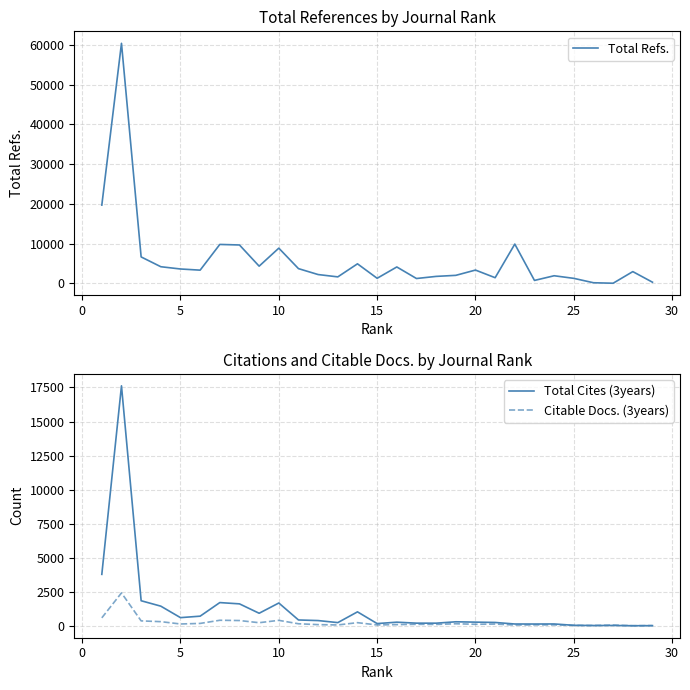

What is the greatest value displayed?

60426